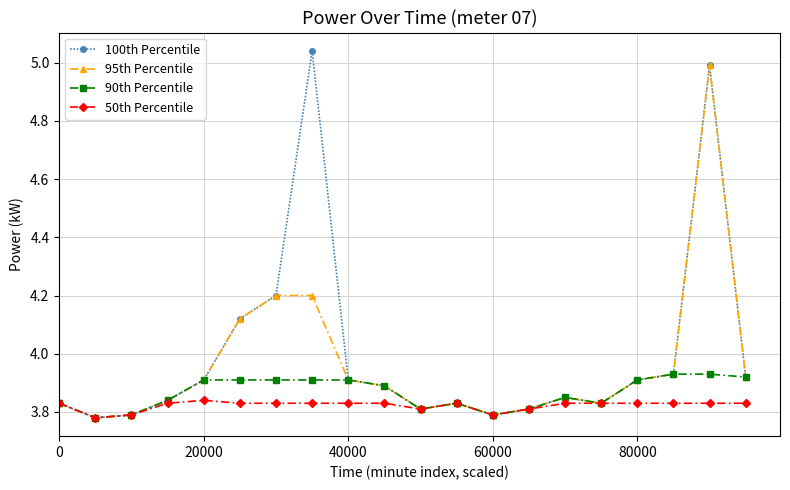

Which series has the largest range (max minus min)?

100th Percentile